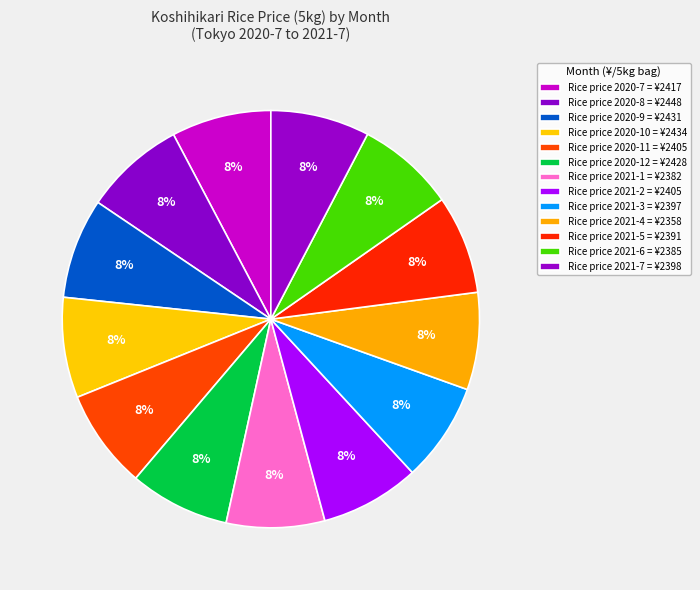

How many segments does this pie chart have?

13